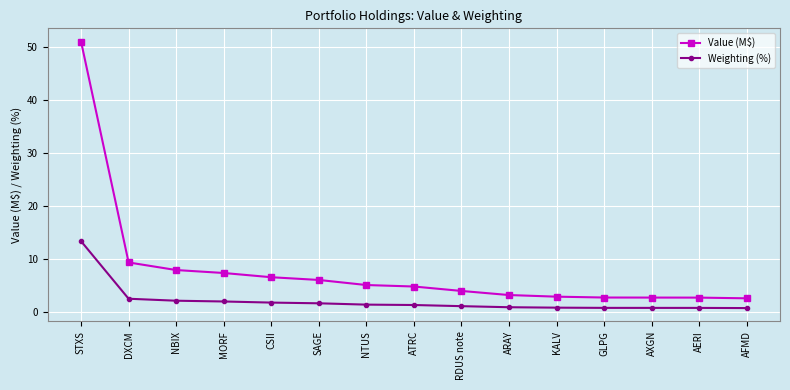

At which label does Weighting (%) first exceed 1?

STXS